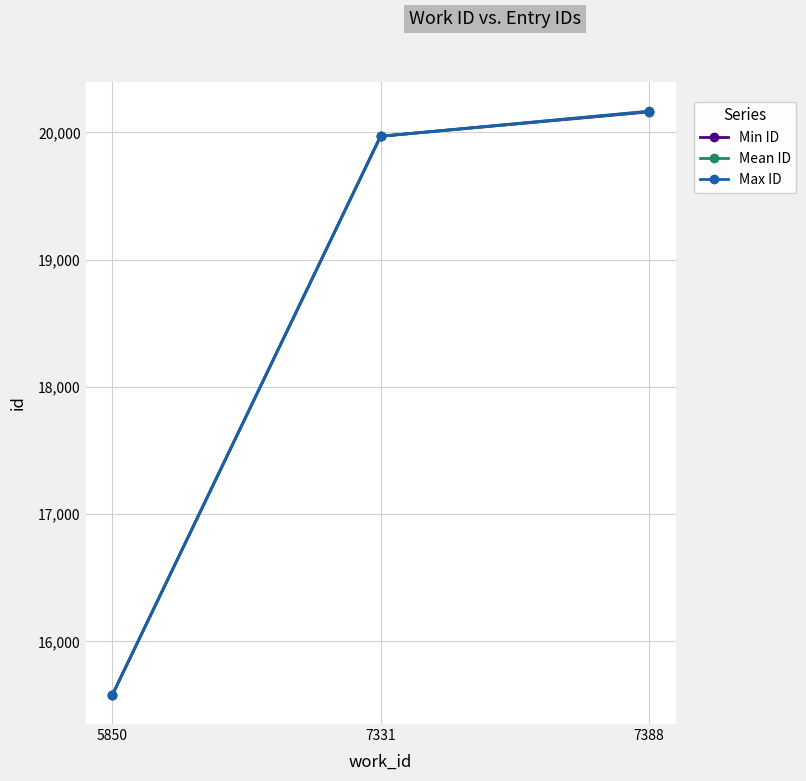

What is the lowest value of the Min ID series?

15580.0